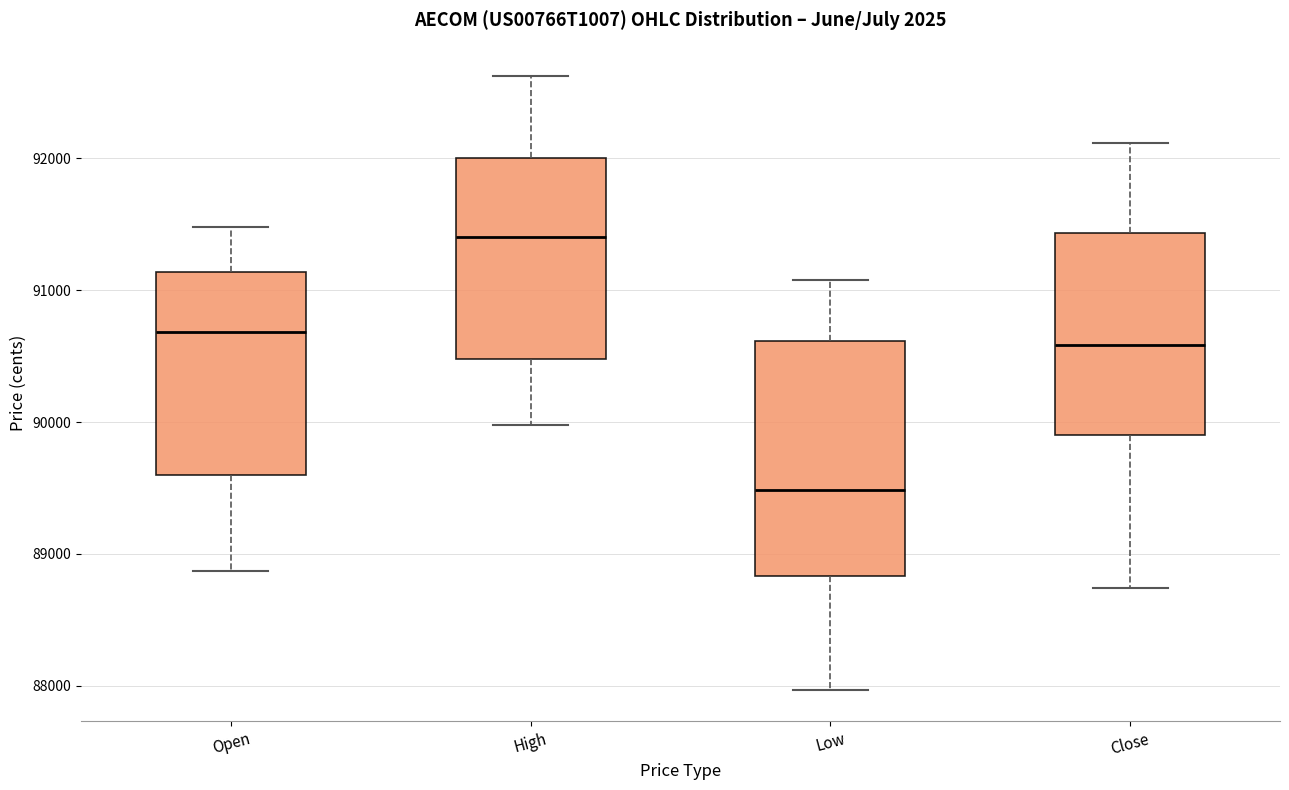

Which box is the tallest, from its lower edge to its upper edge?

Low